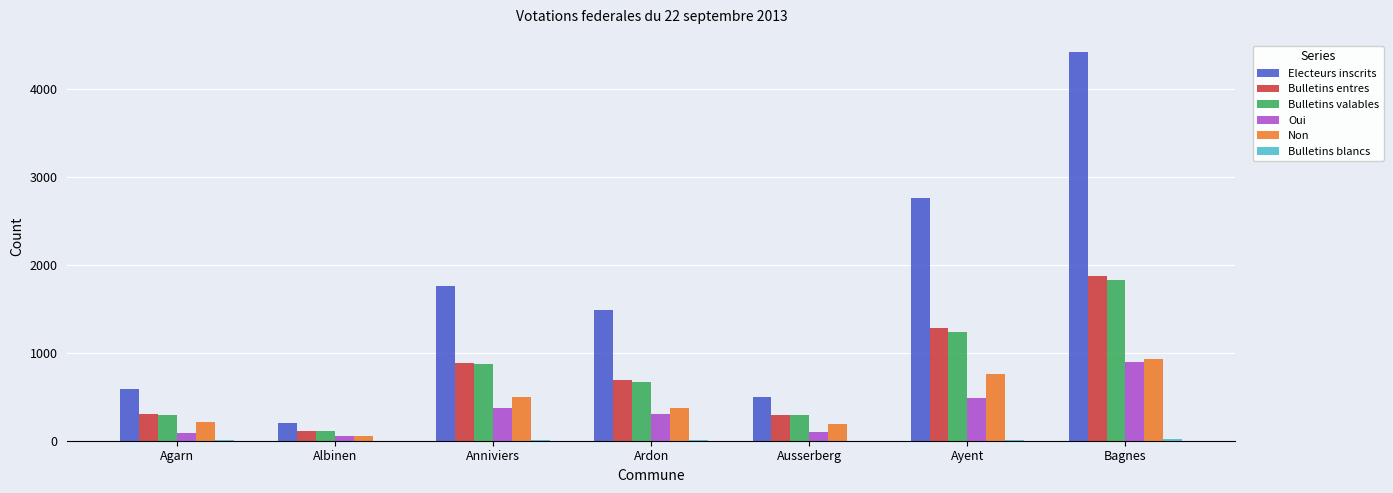

At which label is Electeurs inscrits closest to 2316?

Ayent